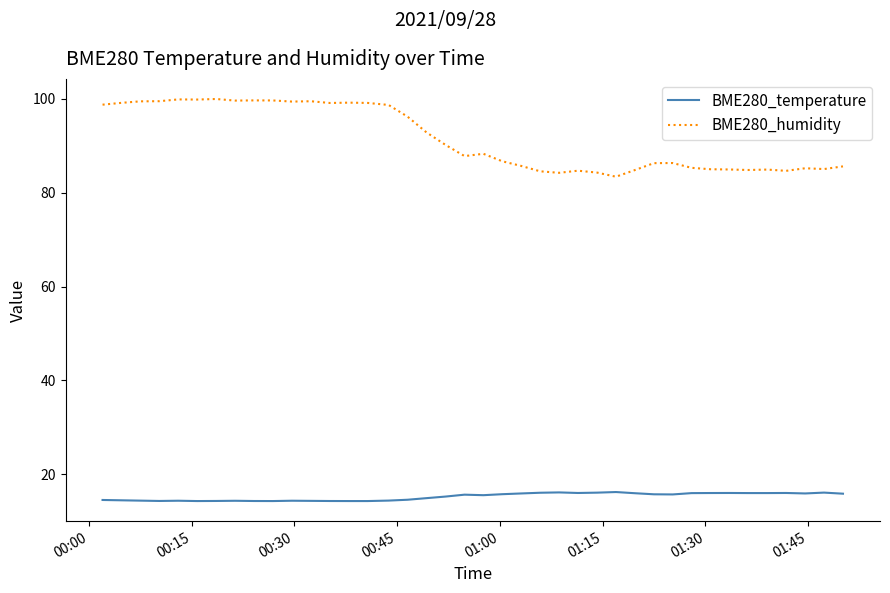

List the series in order of their peak value, highest first.

BME280_humidity, BME280_temperature